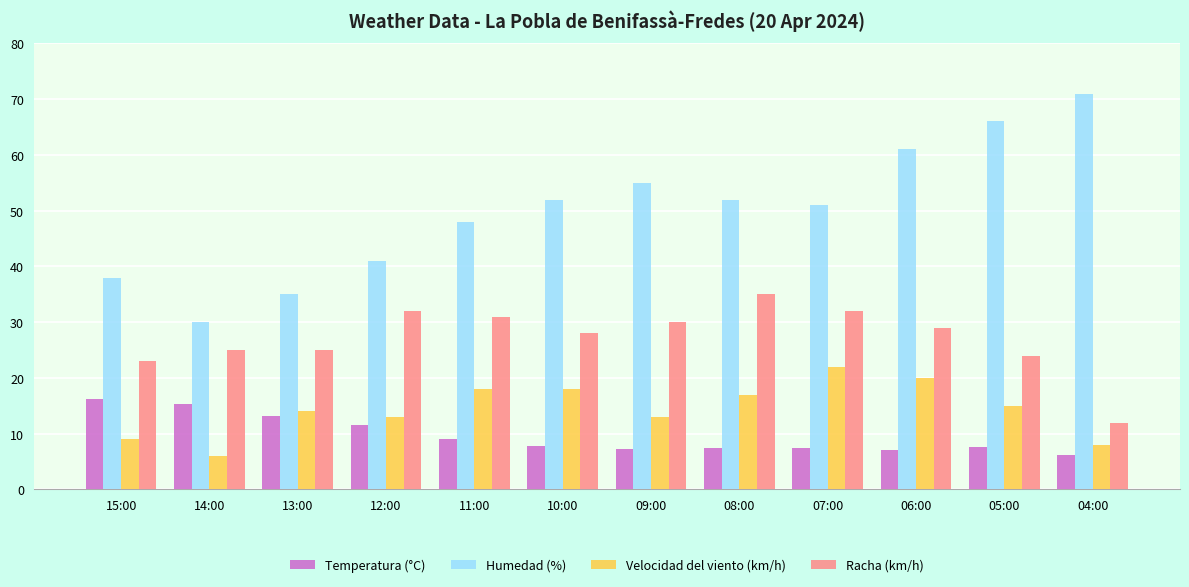

What is the sum of the Racha (km/h) values at 13:00 and 15:00?

48.0